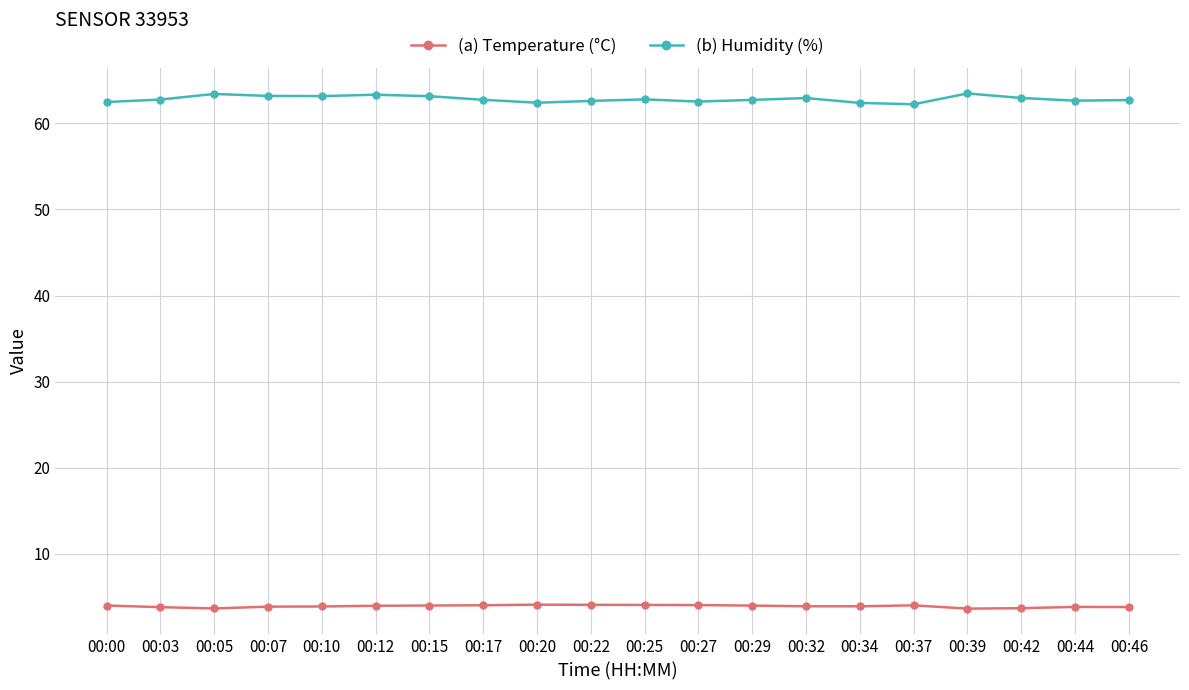

What is the difference between the (a) Temperature (°C) values at 00:10 and 00:27?

0.2